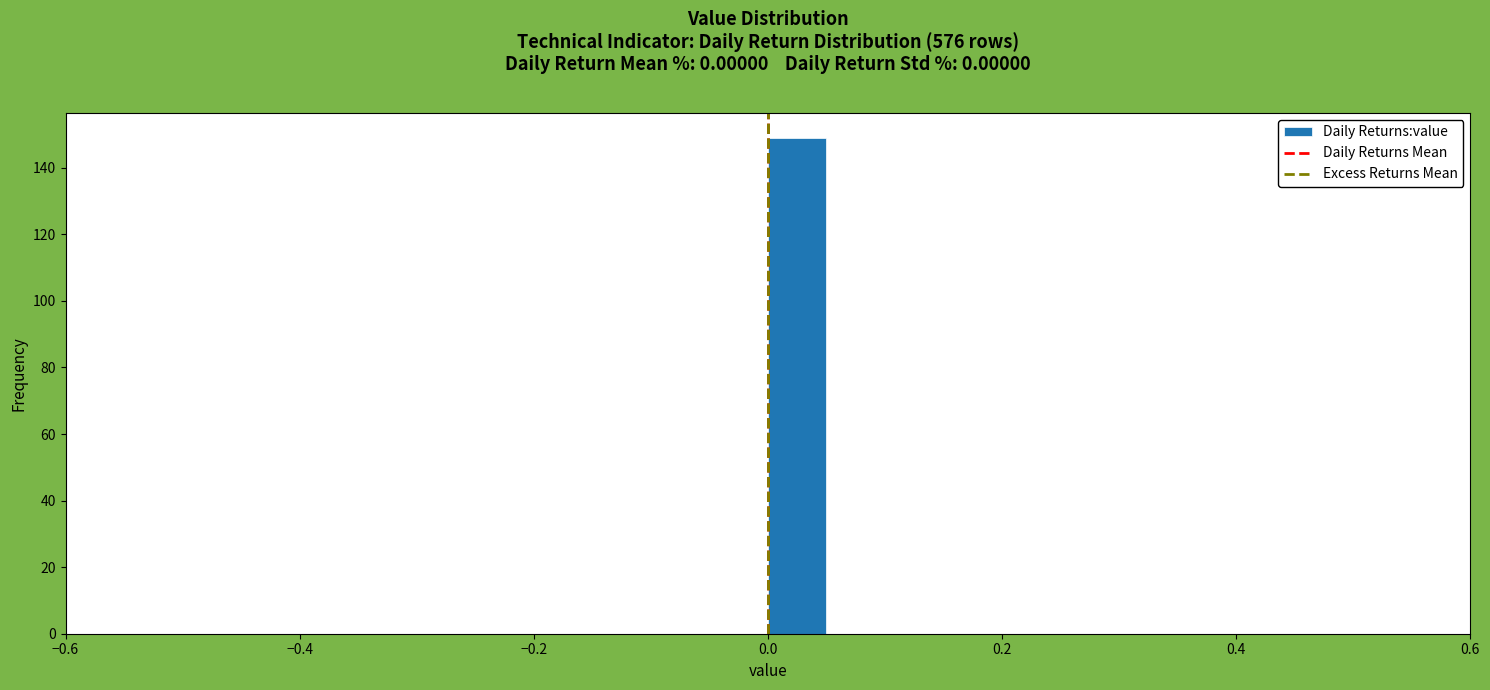

Around what value on the x-axis is the tallest bar? Give the approximate position of its centre, as read against the axis.

0.02